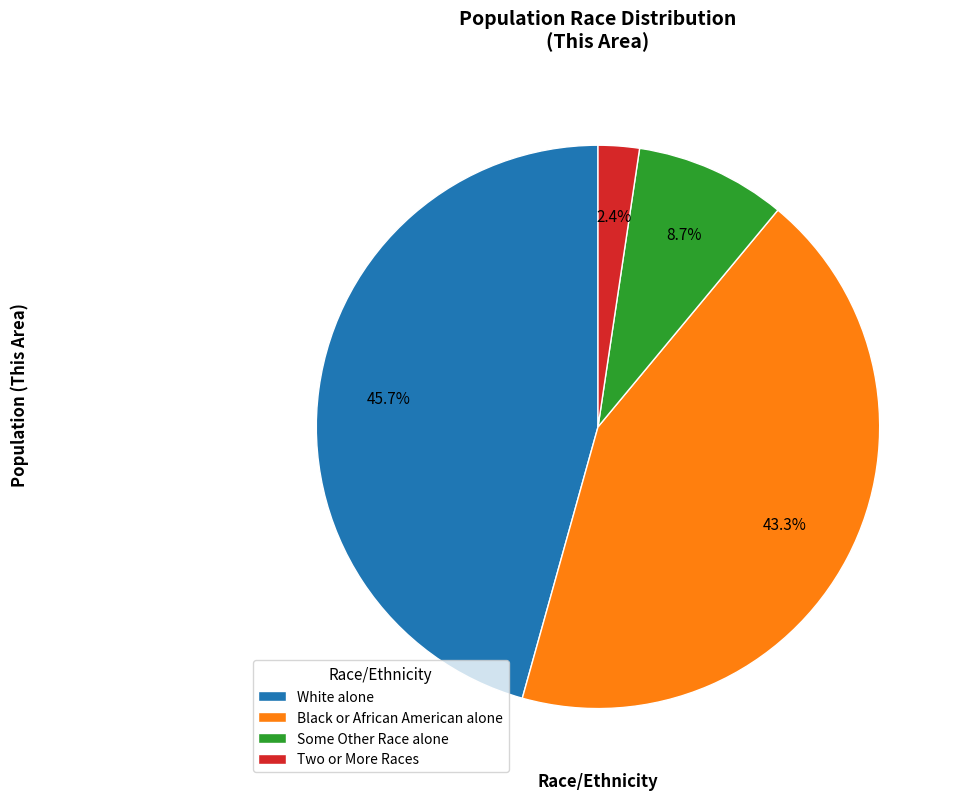

What portion of the pie excludes Some Other Race alone?

91.3%